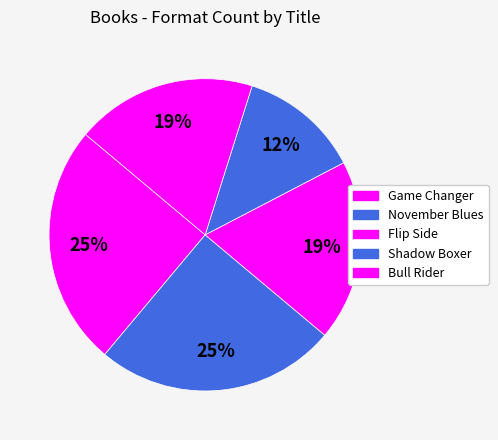

Count the number of slices in the pie.

5